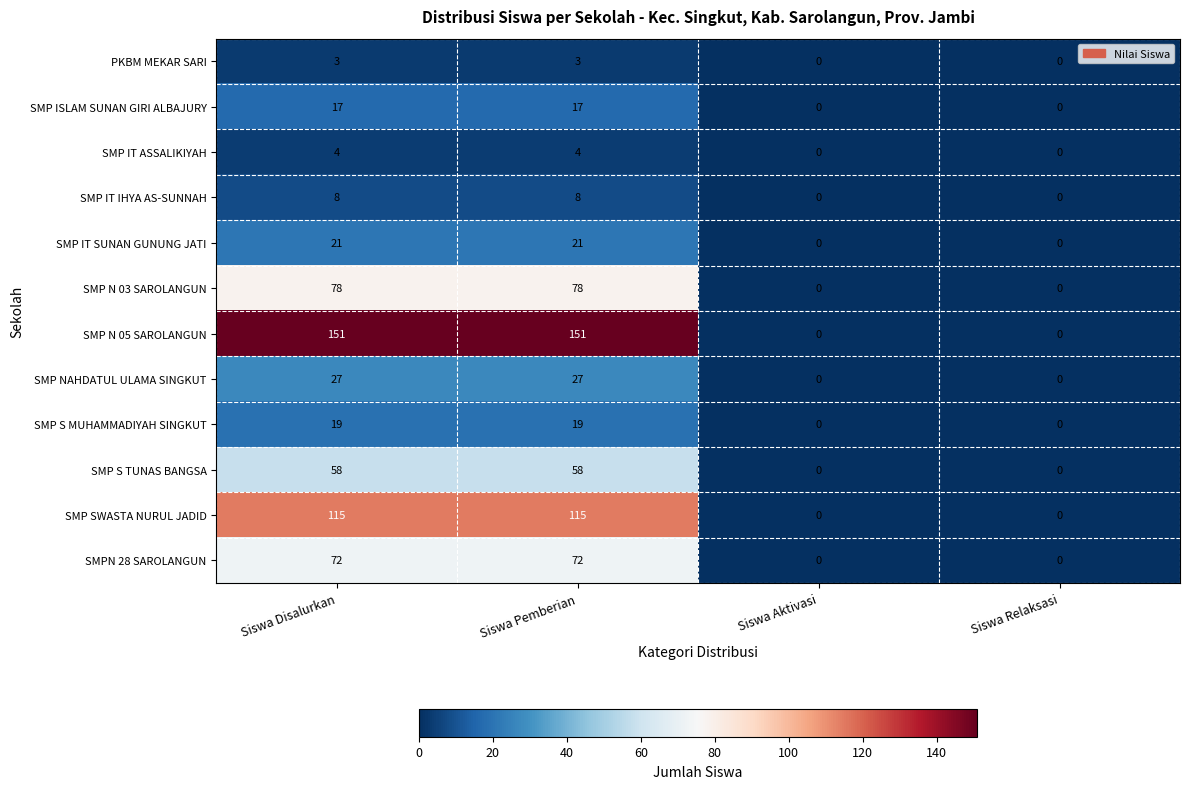

What is the maximum value for SMP N 03 SAROLANGUN?

78